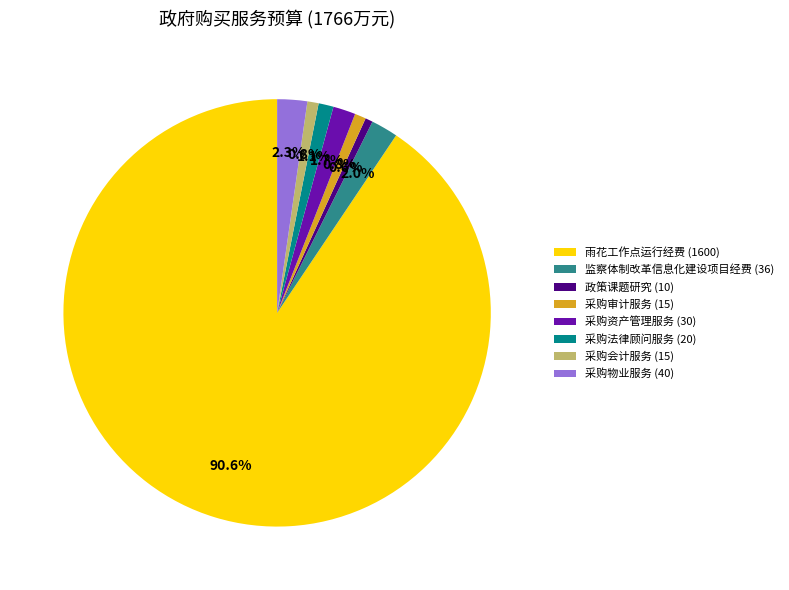

Is there any slice that represents more than half of the pie?

Yes